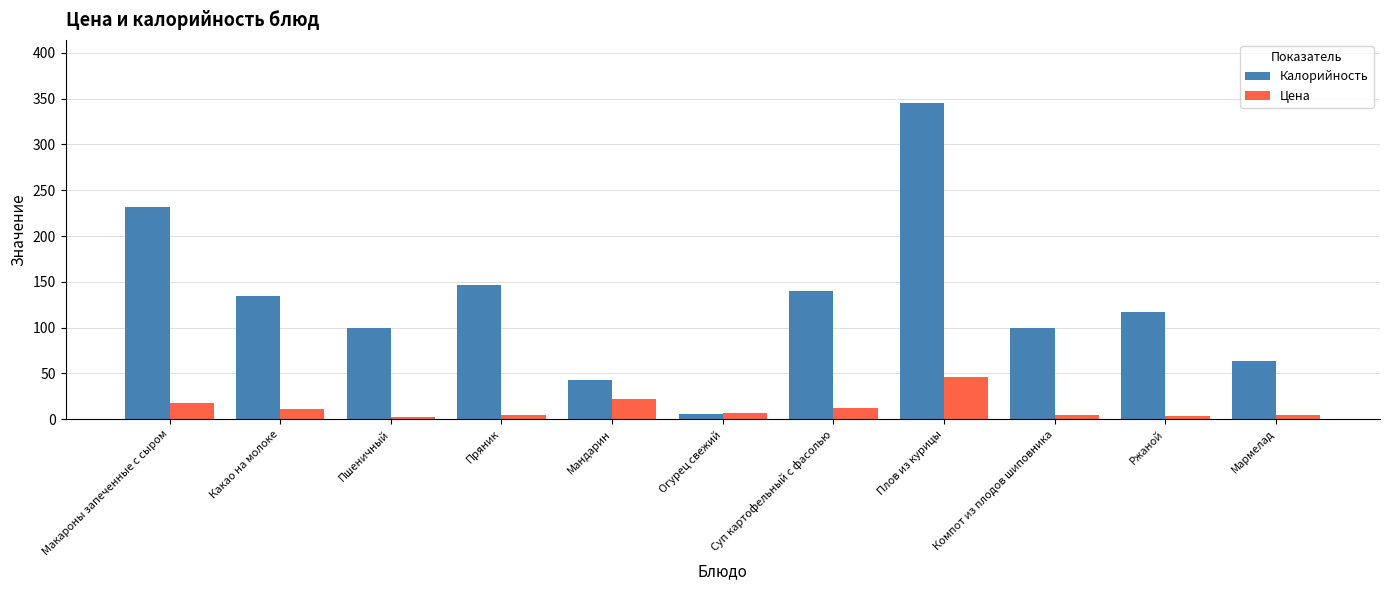

What is the spread (max minus min) of values at Плов из курицы?

298.5